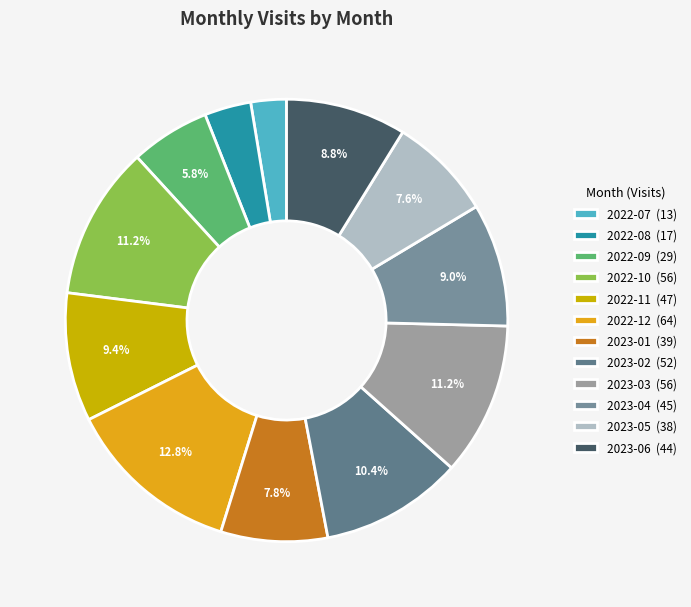

Count the number of slices in the pie.

12